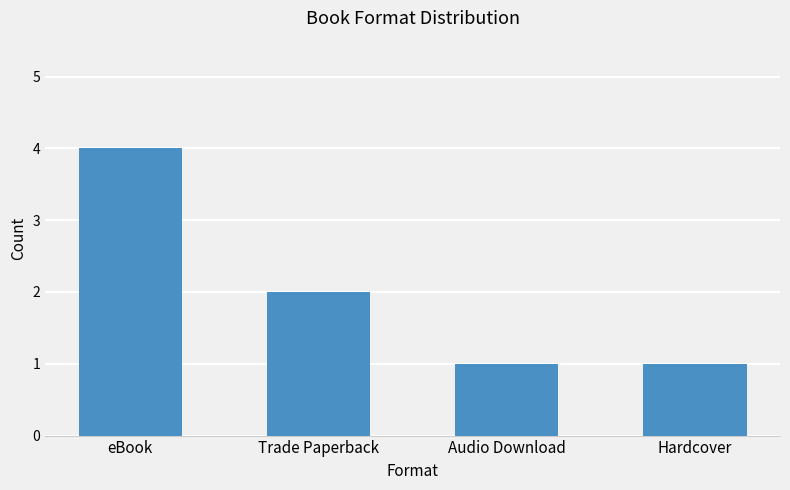

What is the label of the 3rd bar from the left?

Audio Download